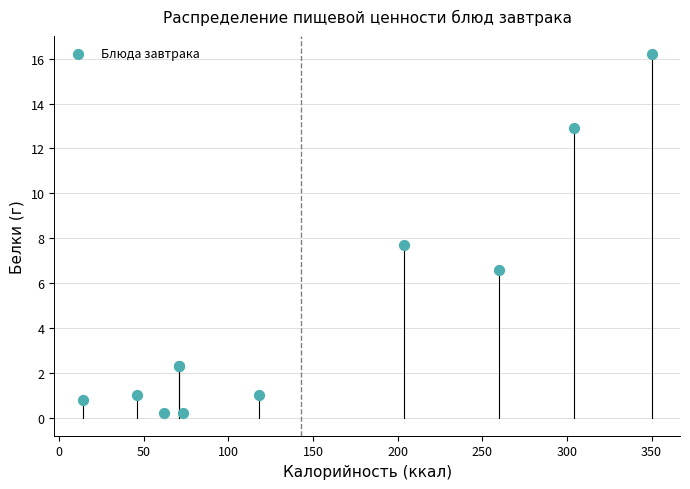

What Y value in the scatter plot is closest to 8?

7.7